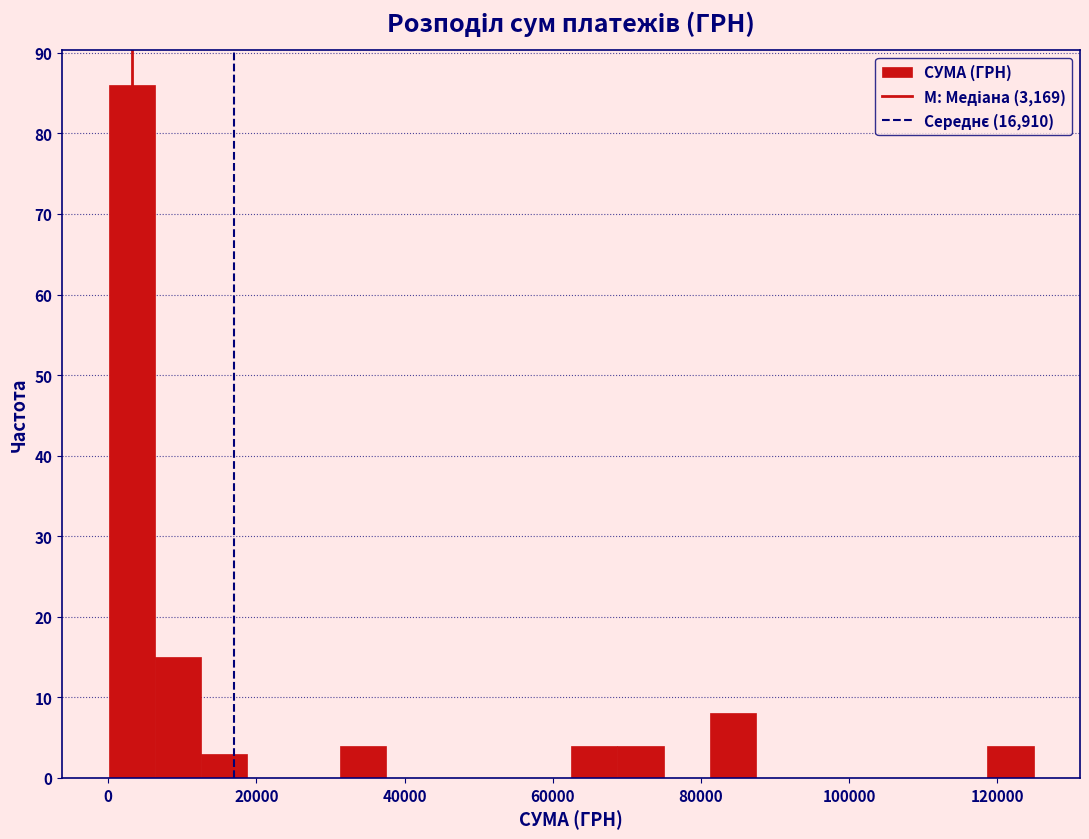

Around what value on the x-axis is the tallest bar? Give the approximate position of its centre, as read against the axis.

4000